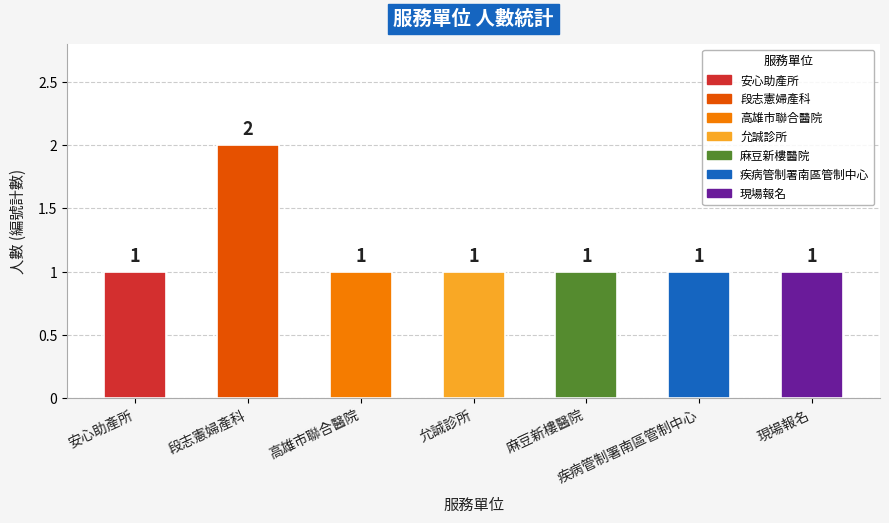

Is it true that the value at 高雄市聯合醫院 is 1?

True